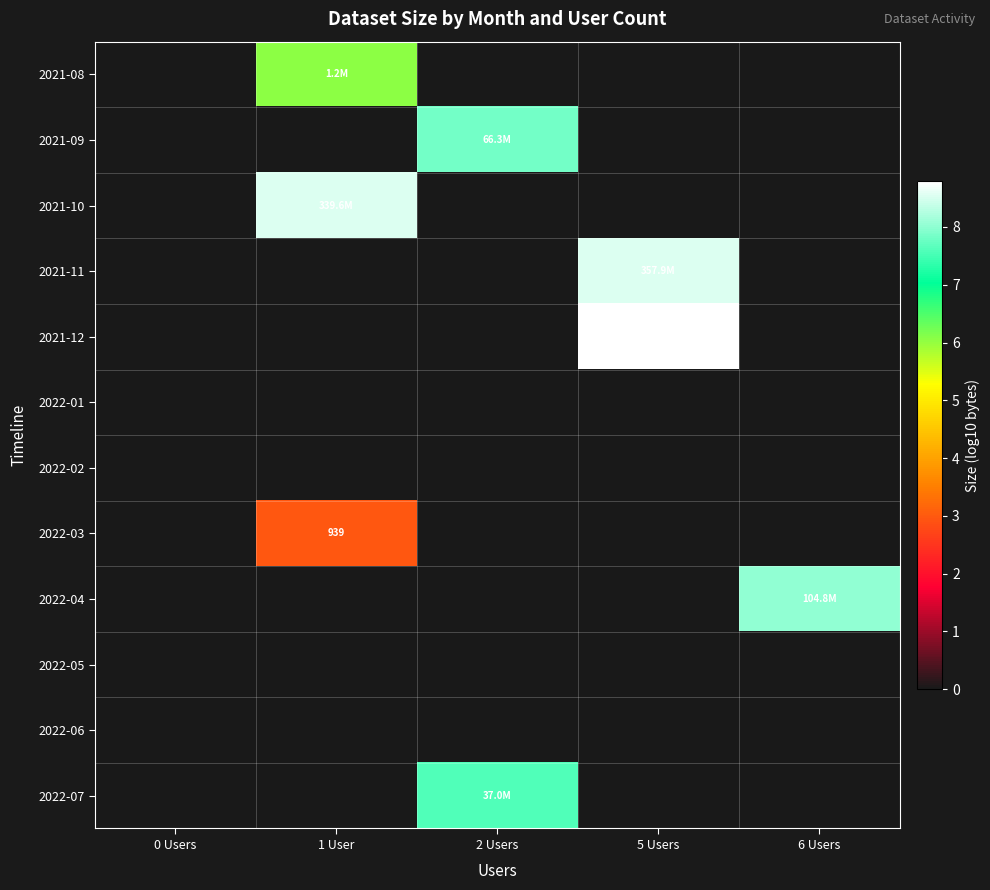

At how many categories does at least one series exceed 7?

4